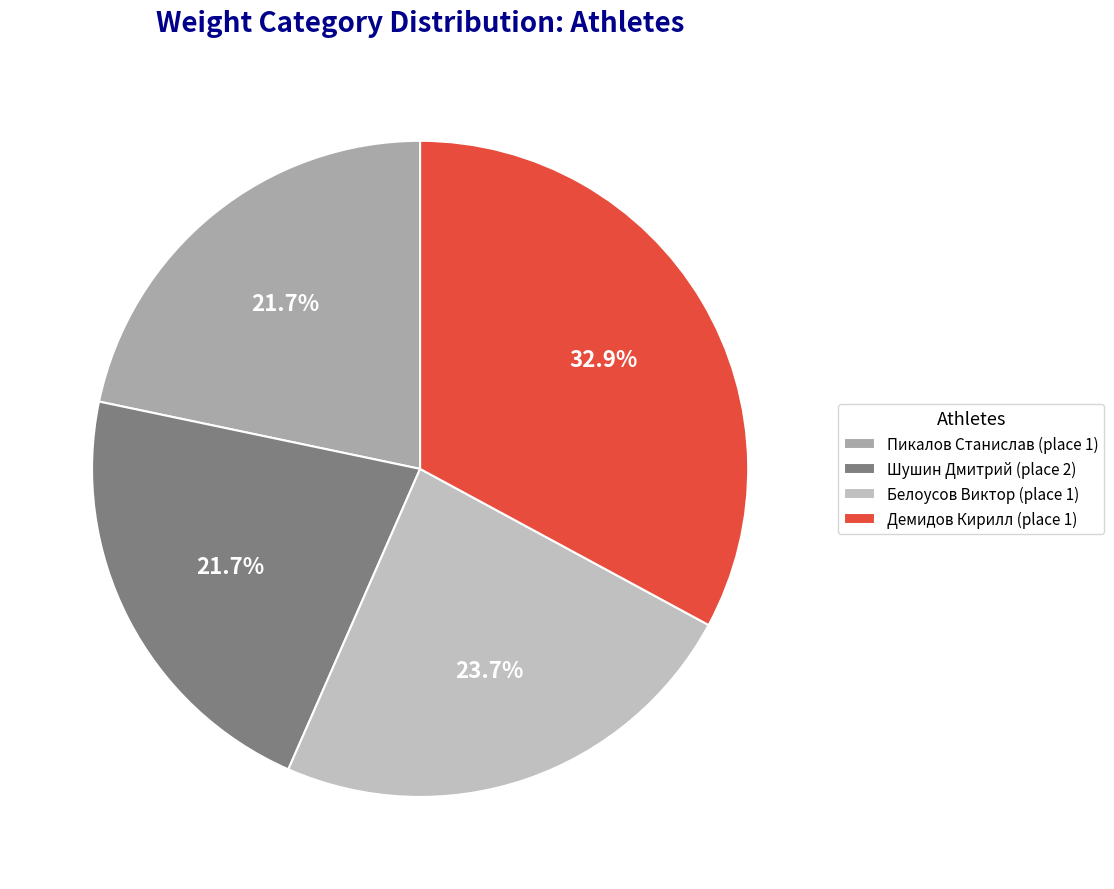

Is there a majority slice in this chart?

No